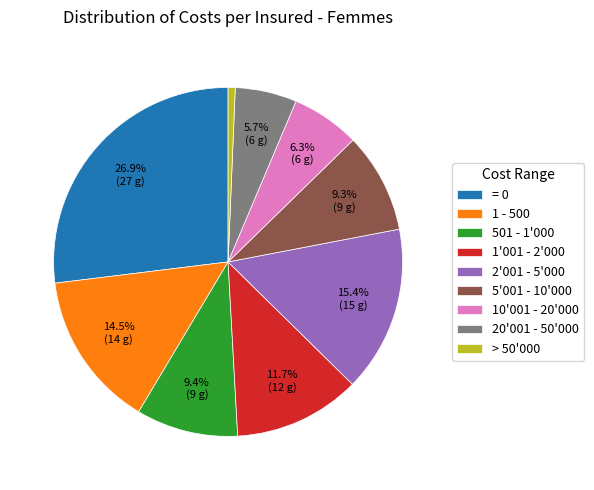

To the nearest percent, what is the difference between the 1'001 - 2'000 and 501 - 1'000 slice percentages?

2%